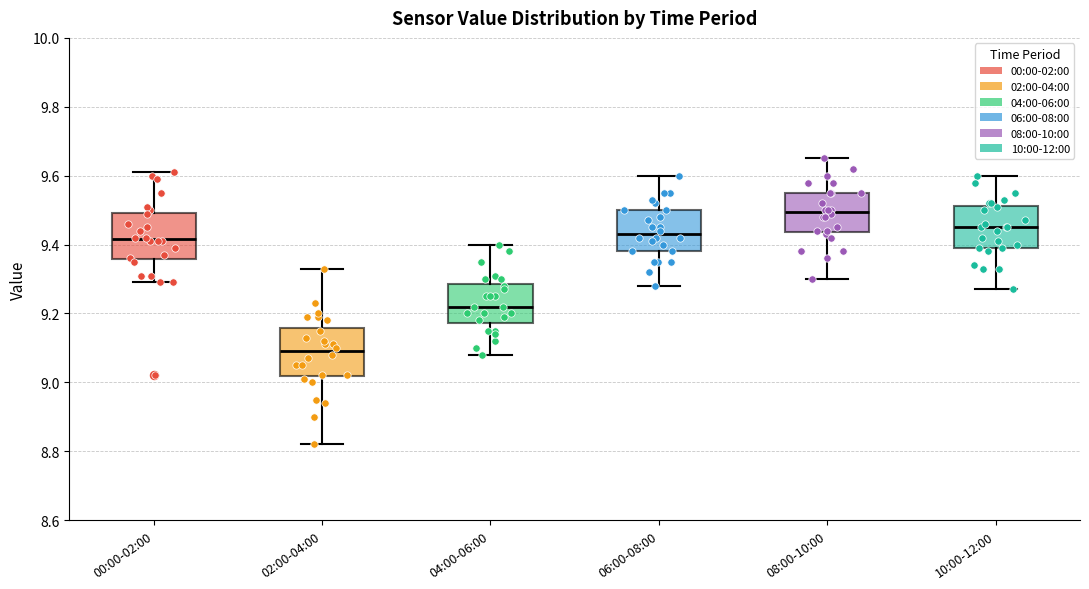

Where does the upper whisker of the box for 04:00-06:00 end on the y-axis? The values are not printed on the chart, so give them approximately, as read against the axis.

9.40